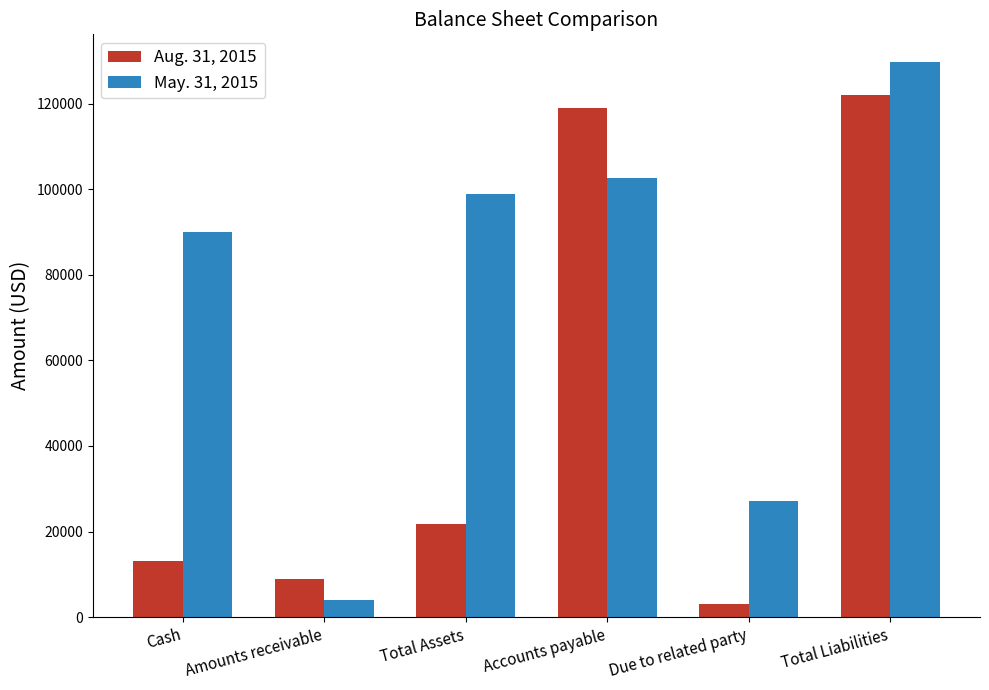

List the labels in order of Aug. 31, 2015 value, smallest first.

Due to related party, Amounts receivable, Cash, Total Assets, Accounts payable, Total Liabilities